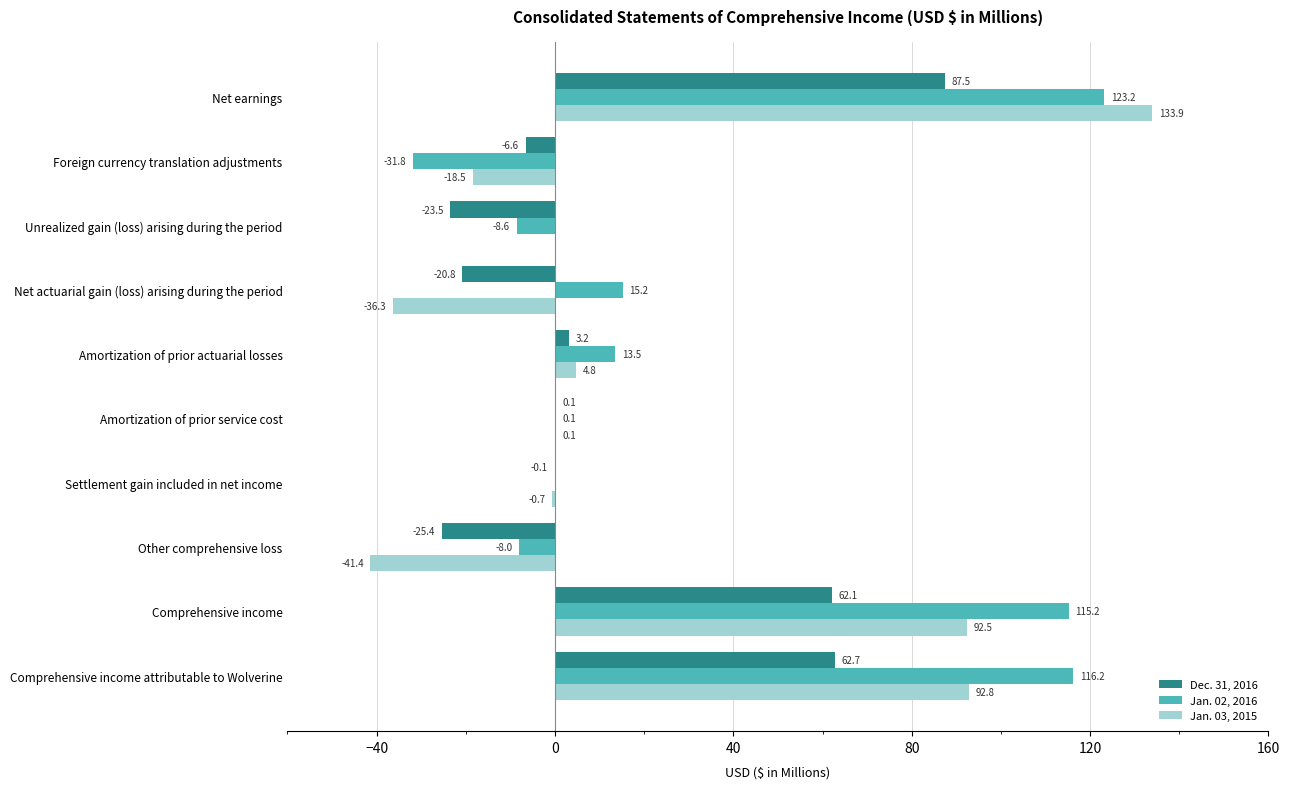

True or false: Dec. 31, 2016 has a value of 24.3 at Comprehensive income attributable to Wolverine.

False